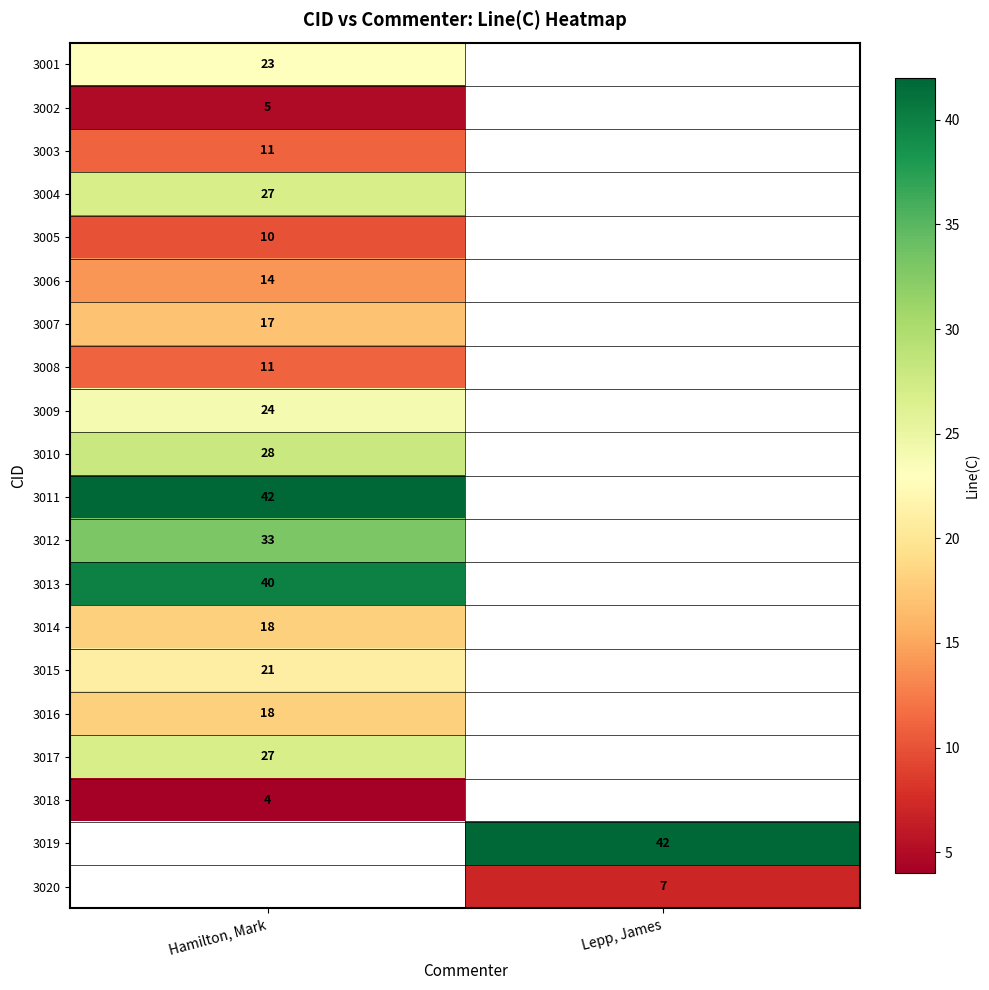

The 3002 series shows 5 at Hamilton, Mark. True or false?

True